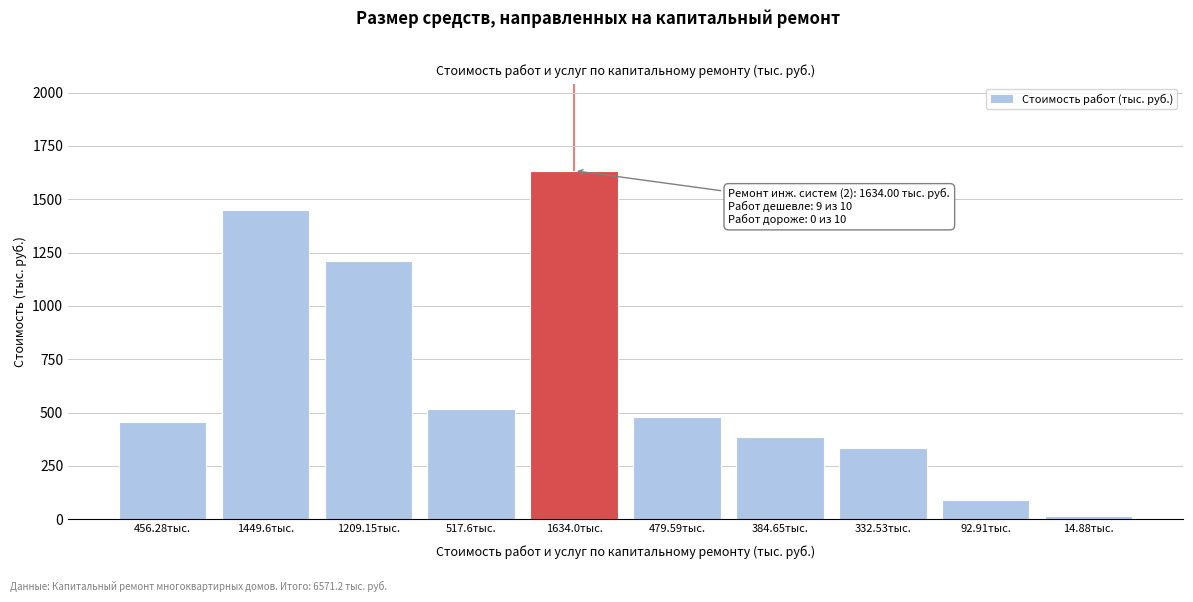

What is the label of the 1st bar from the left?

456.28тыс.